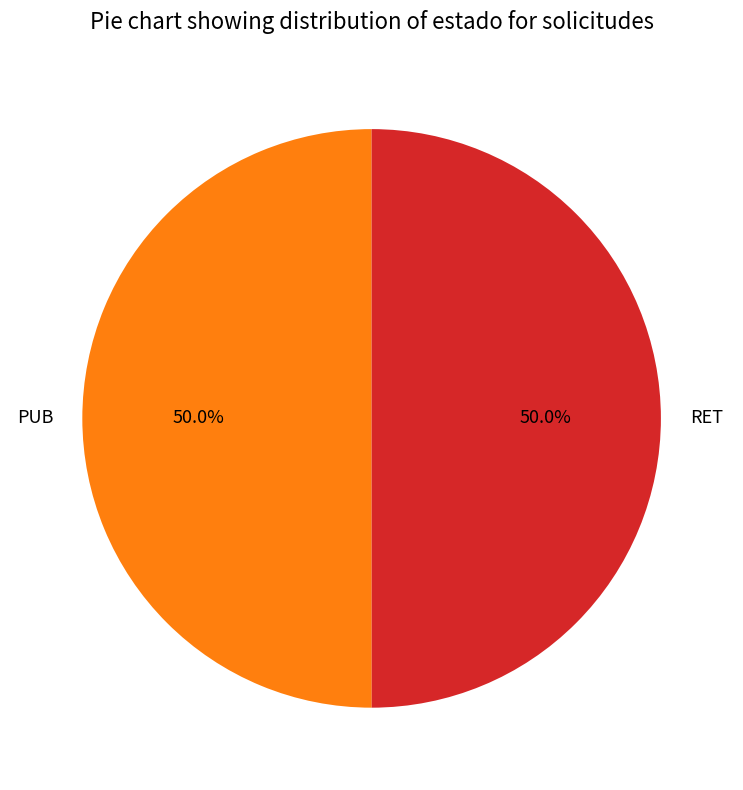

Do RET and PUB together represent more than half of the pie?

Yes